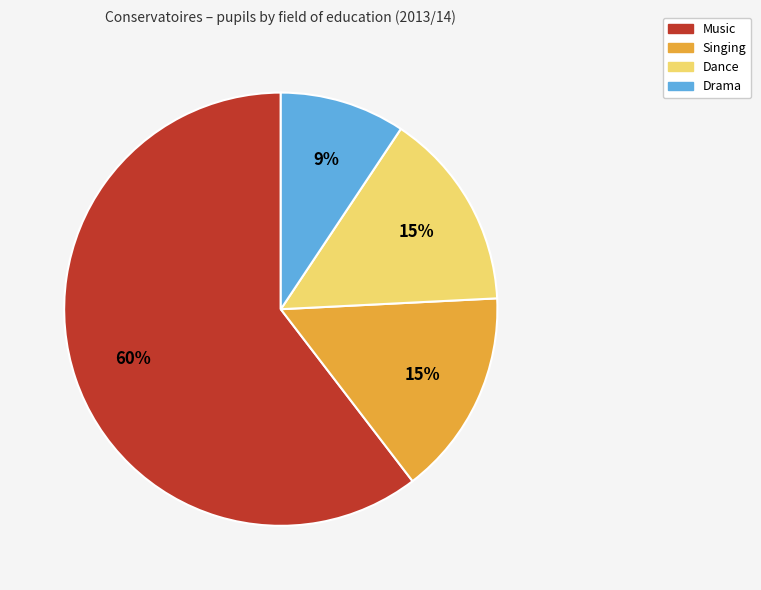

Is the sum of Singing and Music greater than half?

Yes